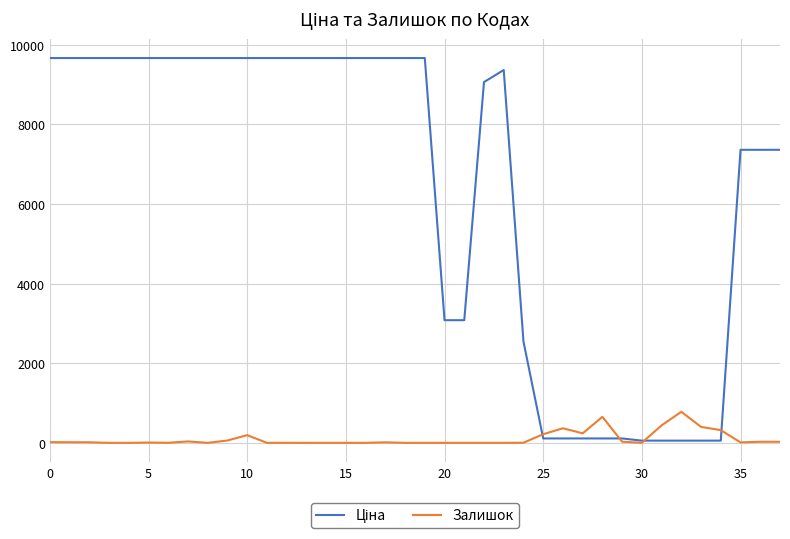

What is the greatest value displayed?

9664.7